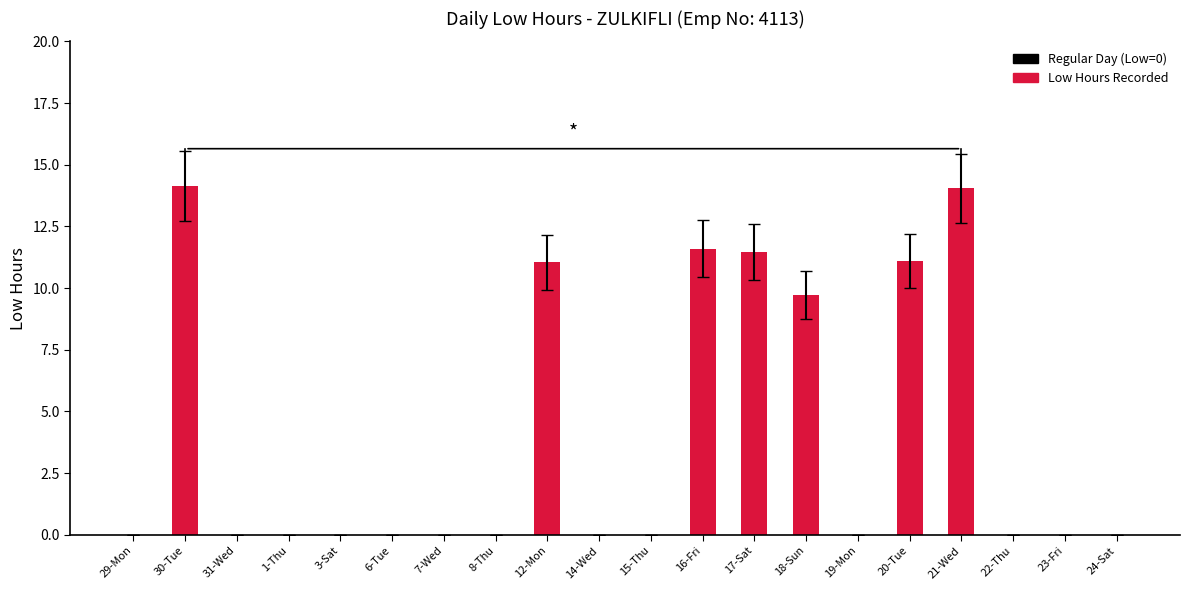

What is the greatest value displayed?

14.2